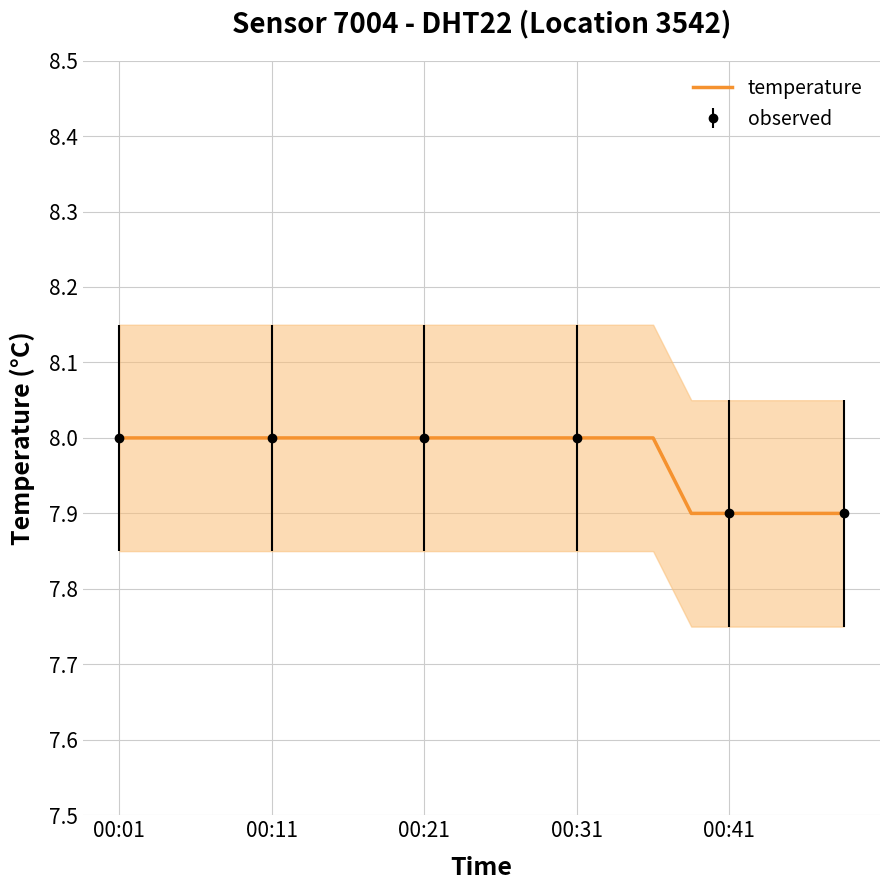

True or false: temperature has a value of 12.3 at 00:41.

False